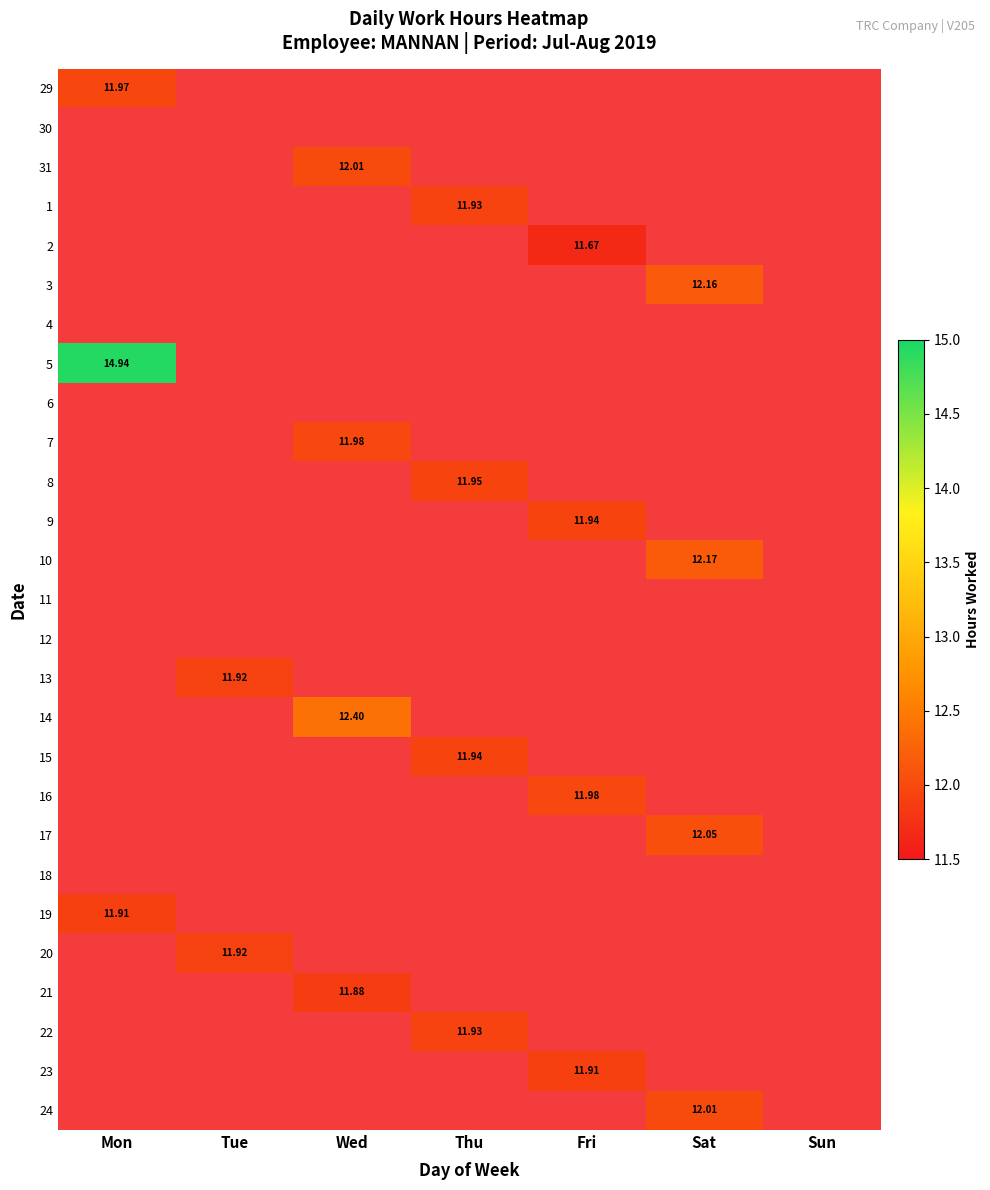

Is the value of 12 at Thu greater than the value of 16 at Sat?

No